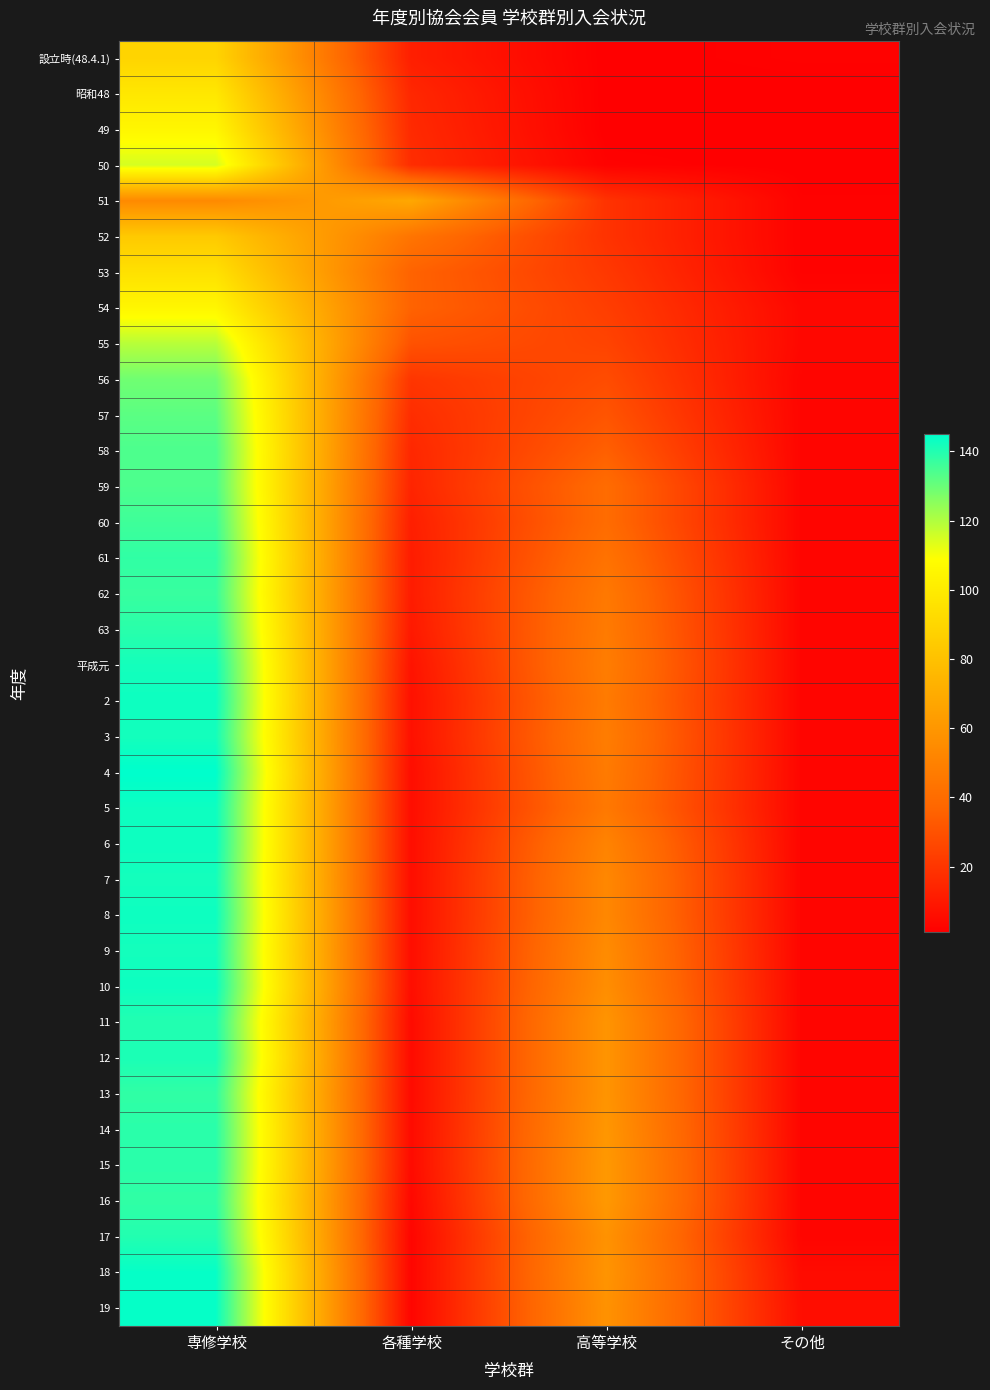

At 高等学校, list the series in order from largest to smallest.

15, 16, 14, 11, 12, 13, 18, 17, 19, 10, 9, 7, 8, 6, 平成元, 3, 63, 2, 4, 62, 5, 61, 59, 60, 58, 57, 56, 55, 54, 53, 51, 52, 50, 設立時(48.4.1), 昭和48, 49